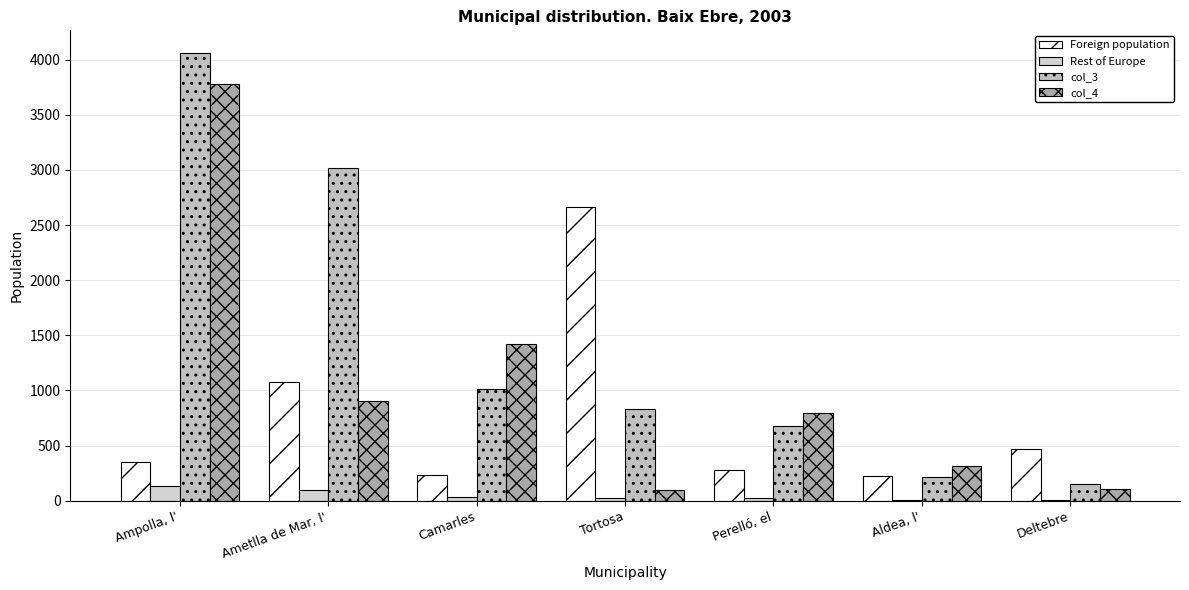

Rank the series at Aldea, l' from lowest to highest value.

Rest of Europe, col_3, Foreign population, col_4